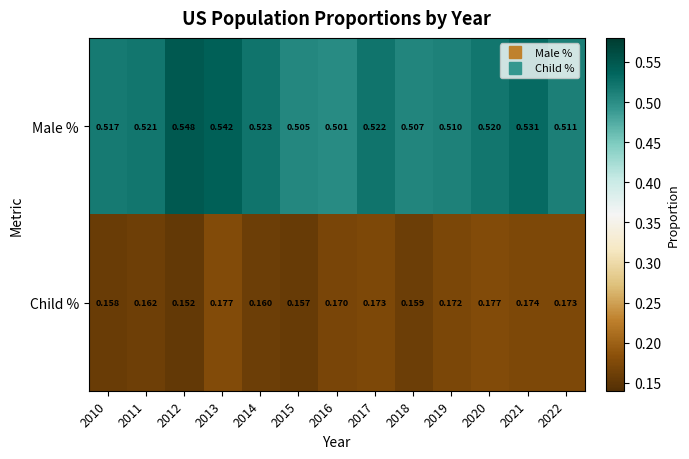

What is the difference between the highest and lowest values at 2013?

0.4